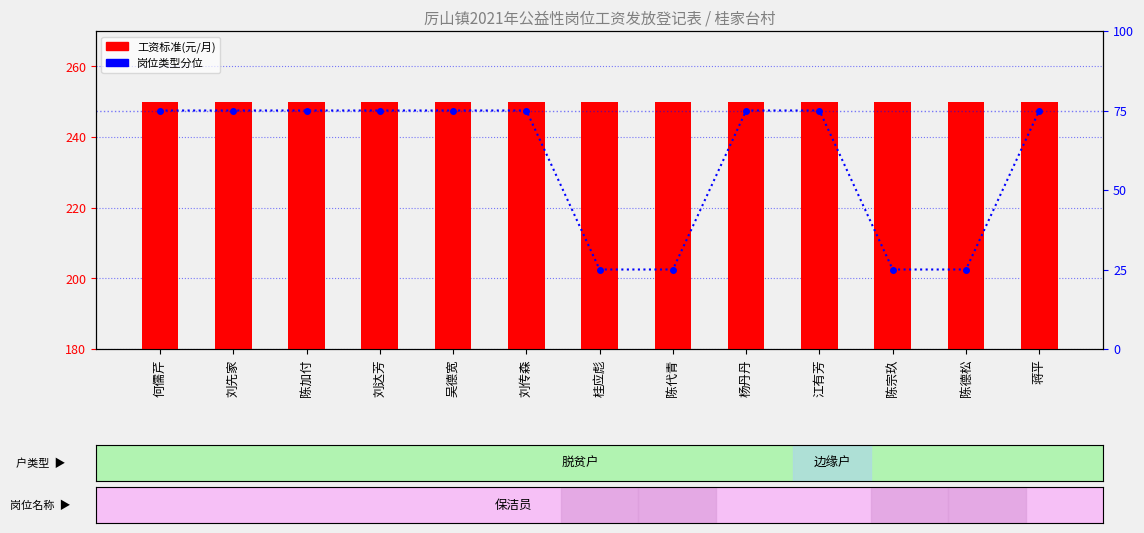

How many data points in 岗位类型分位 are less than 75?

4